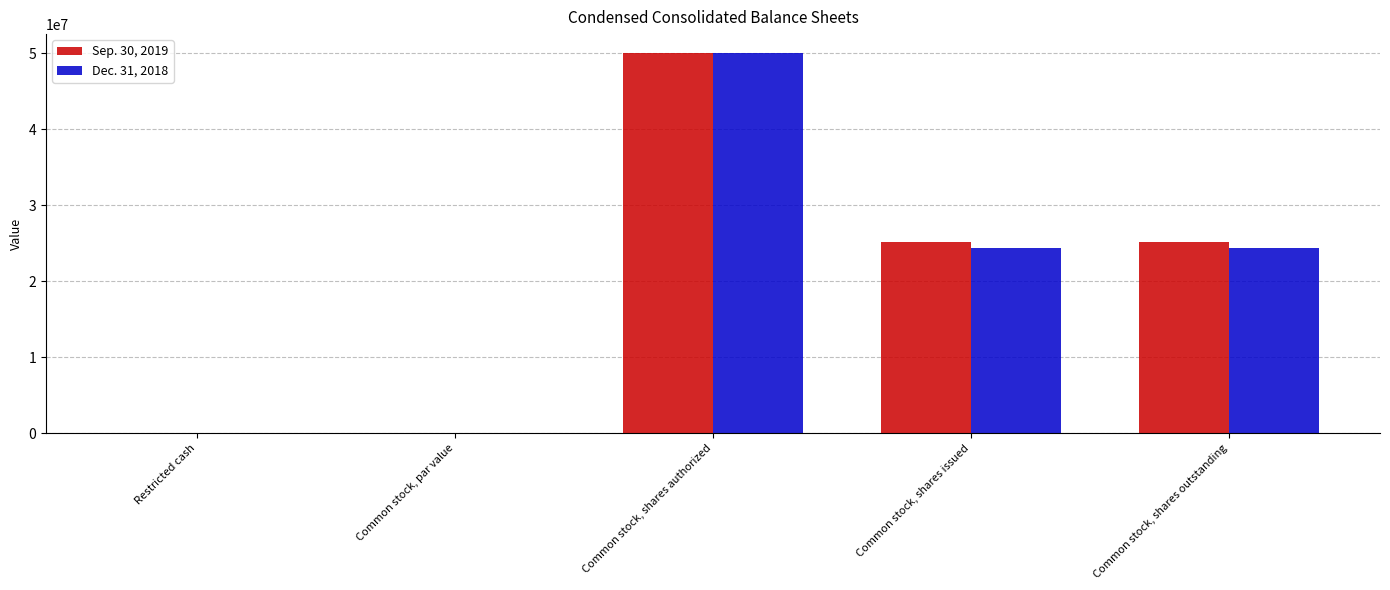

What is the sum of all Dec. 31, 2018 values?

98679420.0